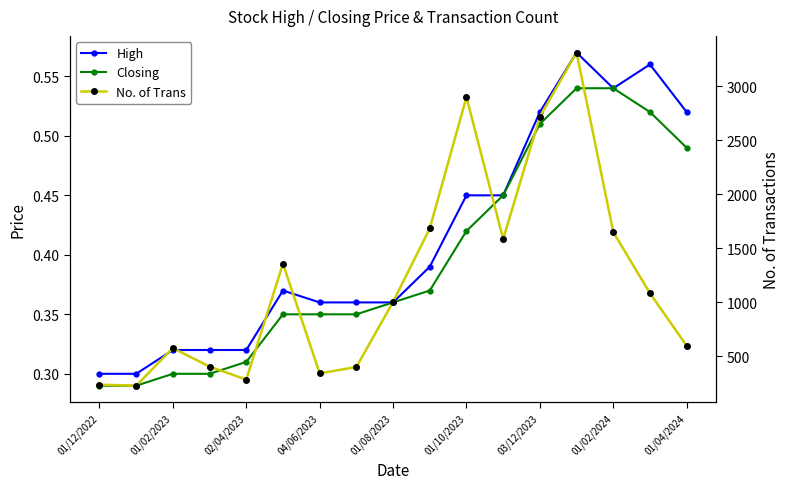

What are all the series names shown in the legend?

High, Closing, No. of Trans